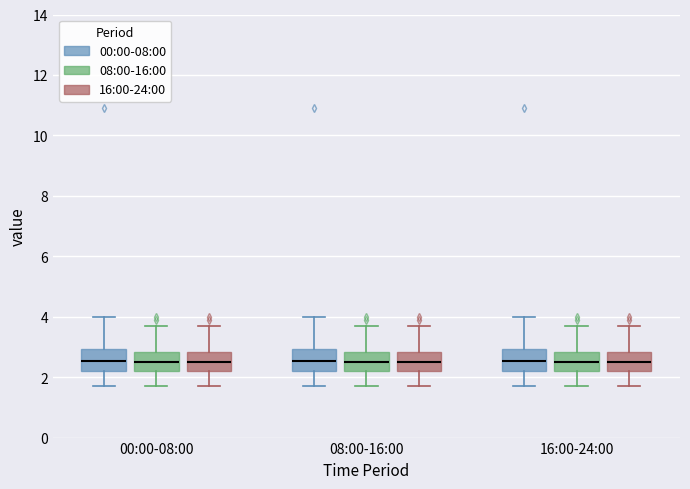

Where does the lower whisker of the box for 08:00-16:00 (00:00-08:00) end on the y-axis? The values are not printed on the chart, so give them approximately, as read against the axis.

1.8